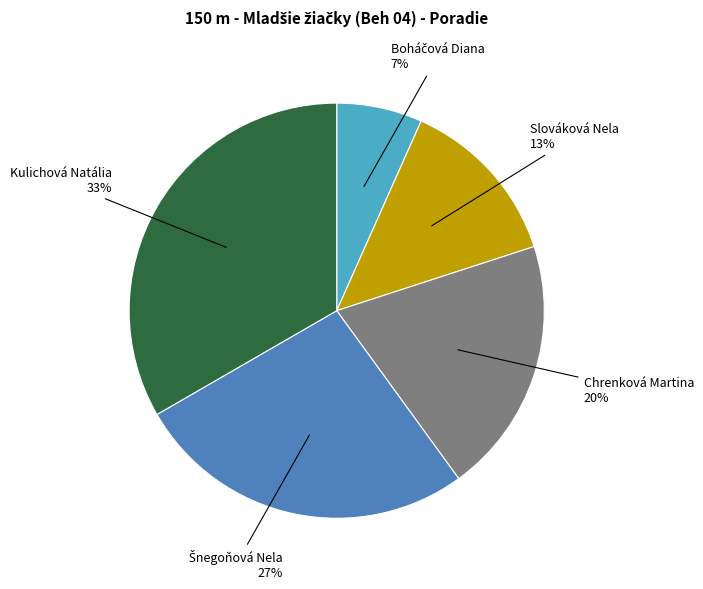

What is the ratio of the value at Slováková Nela to the value at Chrenková Martina?

0.7